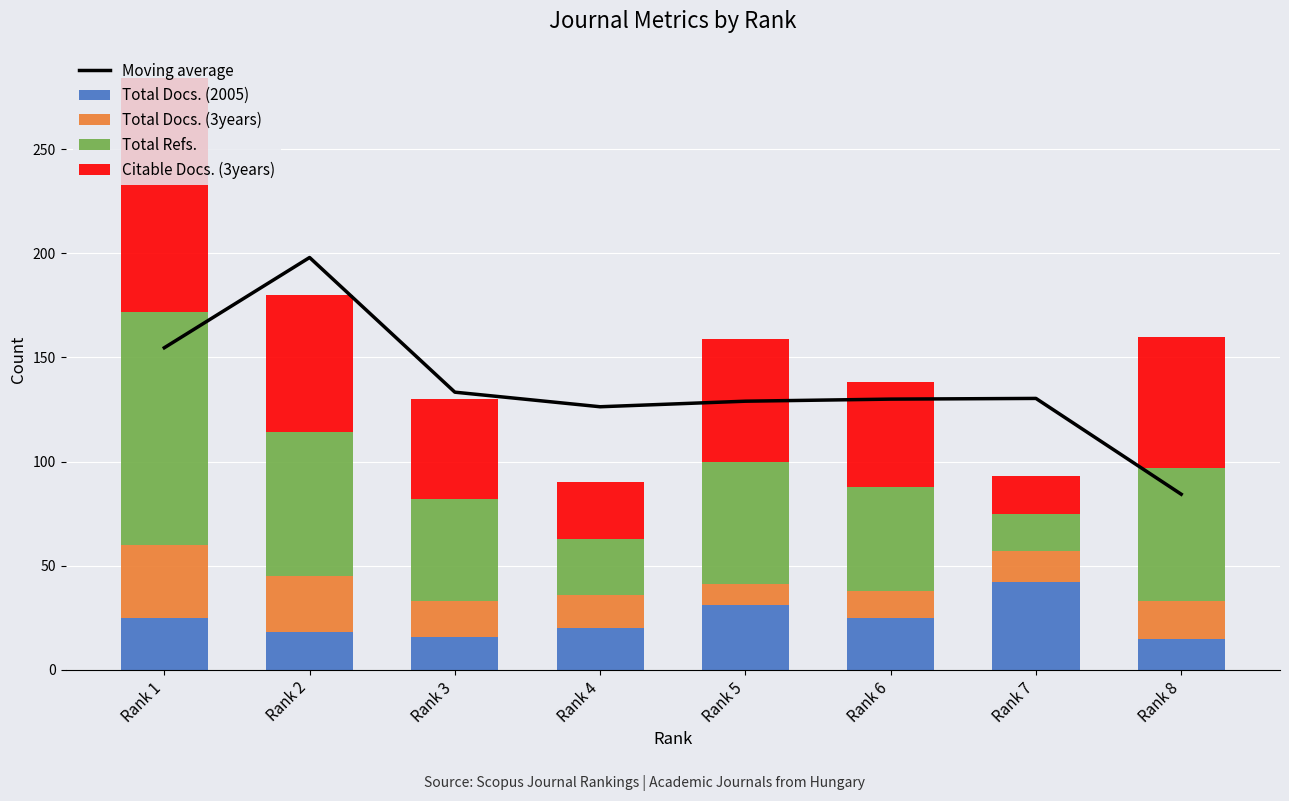

Which category has the highest value in the Total Docs. (2005) series?

Rank 7